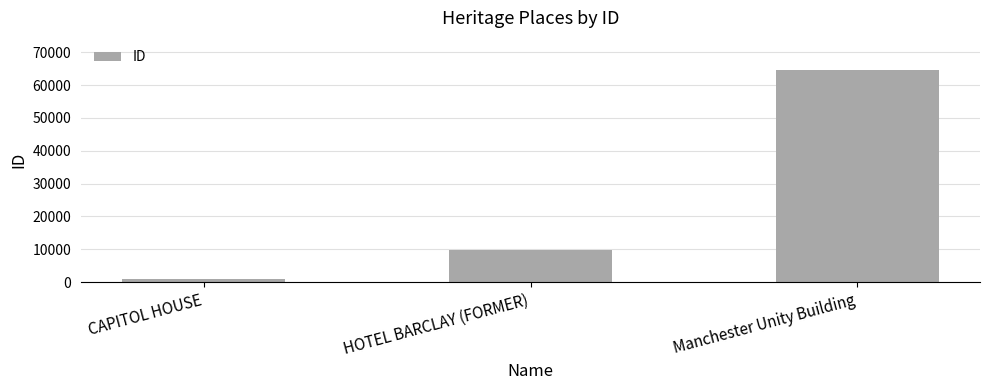

Reading left to right, what are all the values shown in this chart?

818	9653	64670